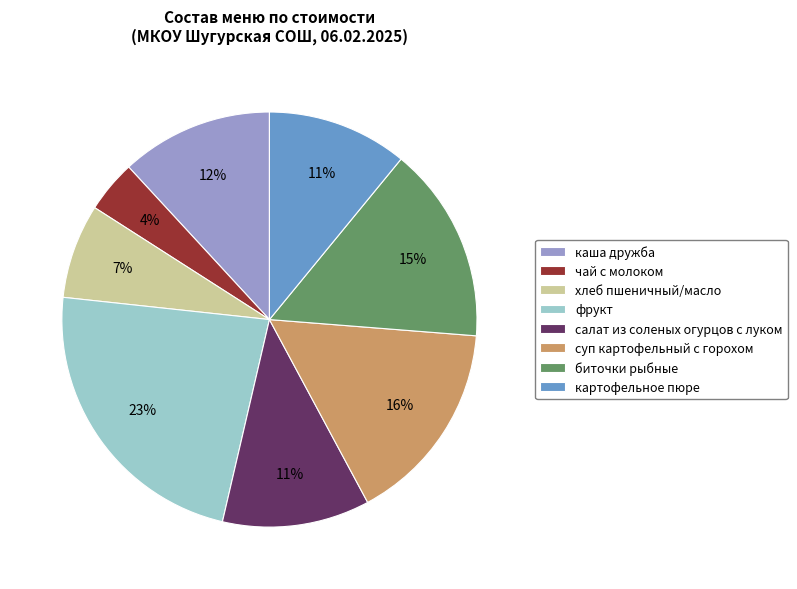

What is the ratio of the value at салат из соленых огурцов с луком to the value at хлеб пшеничный/масло?

1.6